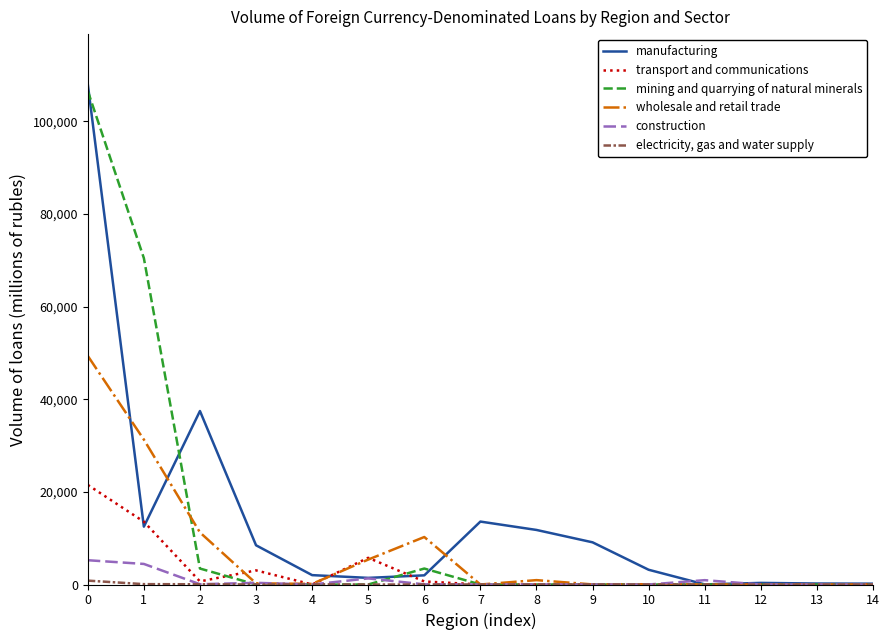

Is the value of construction at 8 greater than the value of manufacturing at 7?

No